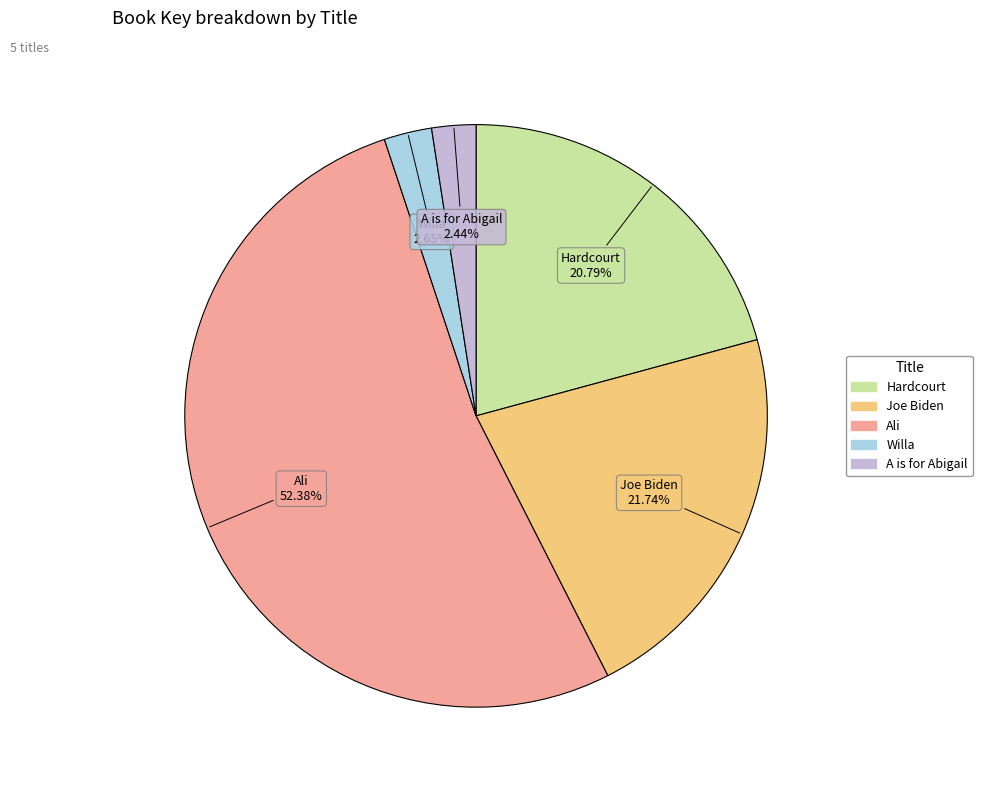

Is there any slice that represents more than half of the pie?

Yes